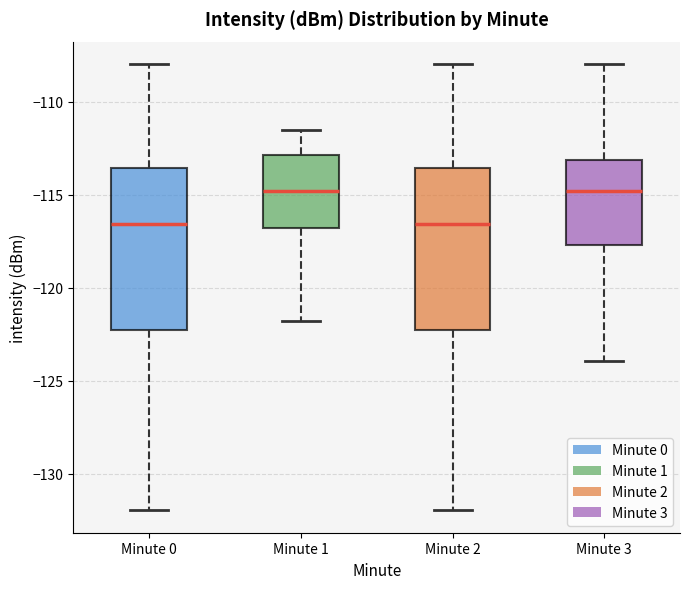

Reading left to right, transcribe this box plot: for each box, give where its median line is, the range the box spans, and where its two whiskers end, as read against the y-axis. The values are not printed on the chart, so give them approximately, as read against the axis.

Minute 0: median -116.5, box -122.5 to -113.5, whiskers -132.0 to -108.0
Minute 1: median -115.0, box -117.0 to -113.0, whiskers -122.0 to -111.5
Minute 2: median -116.5, box -122.5 to -113.5, whiskers -132.0 to -108.0
Minute 3: median -115.0, box -117.5 to -113.0, whiskers -124.0 to -108.0